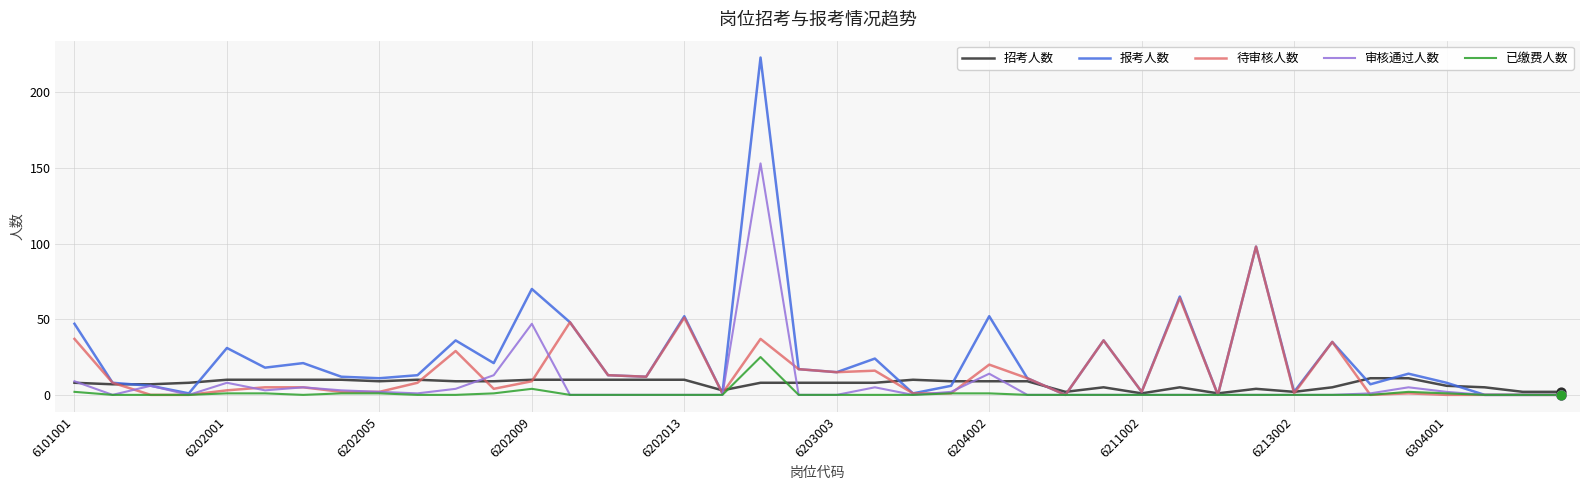

What are all the series names shown in the legend?

招考人数, 报考人数, 待审核人数, 审核通过人数, 已缴费人数